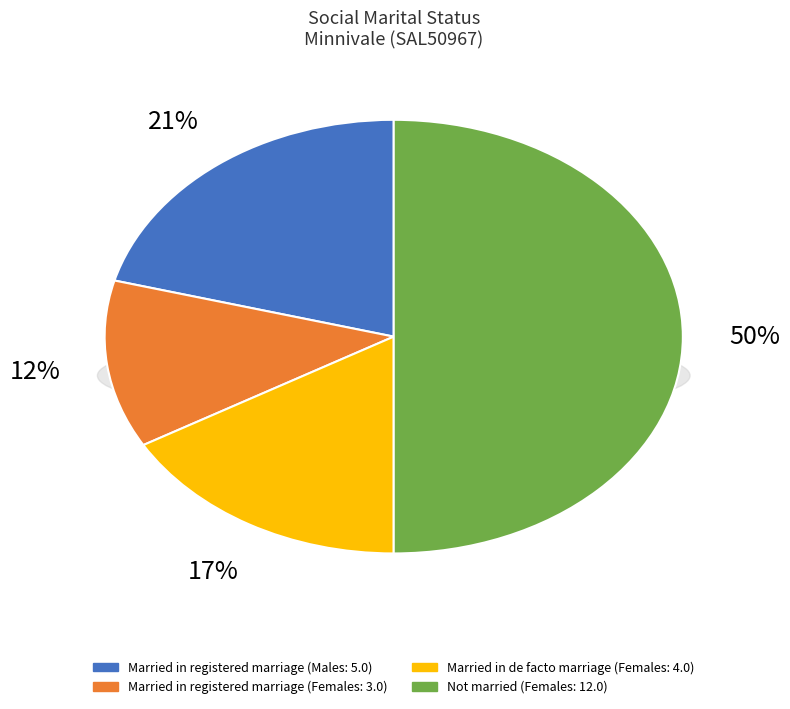

Count the number of slices in the pie.

4